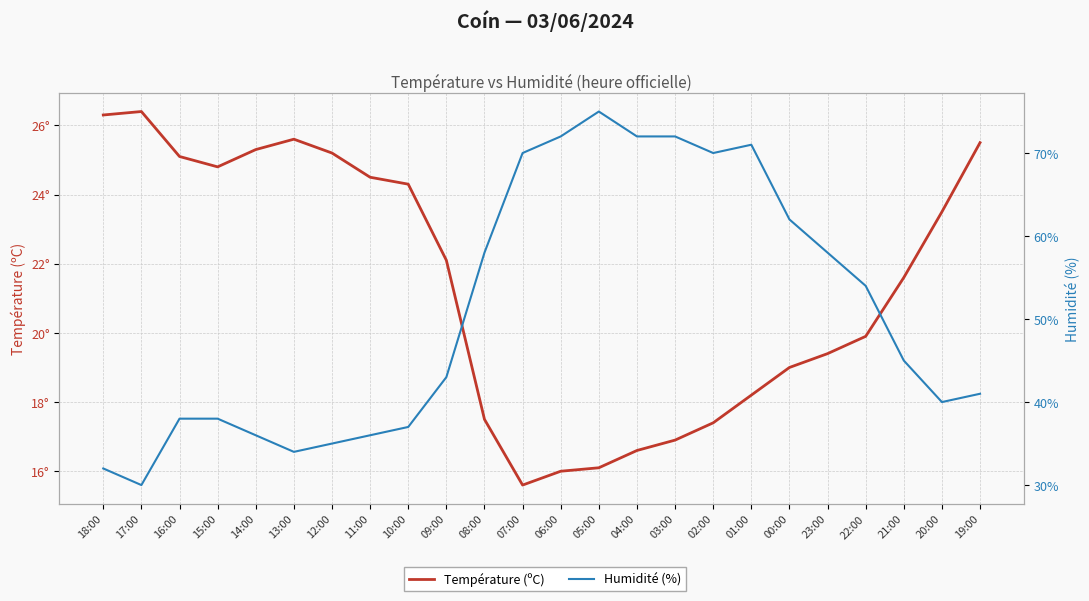

What is the value of the Humidité (%) point at the 12th from the left?

70.0